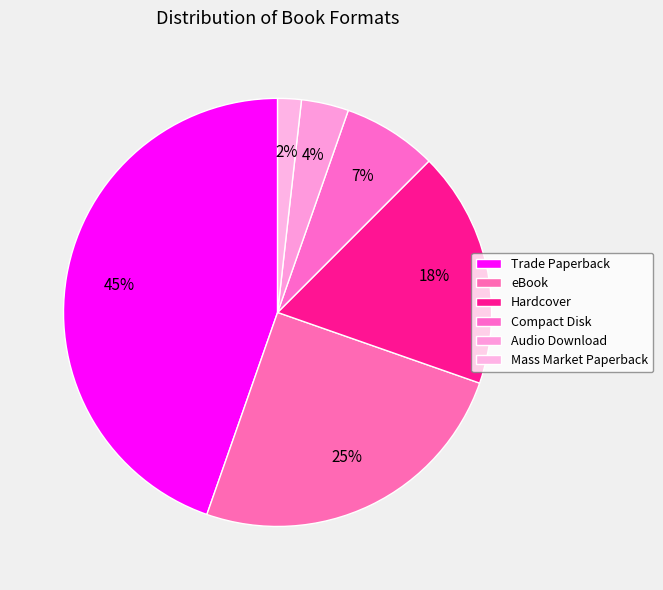

True or false: Trade Paperback accounts for 45% of the total.

True